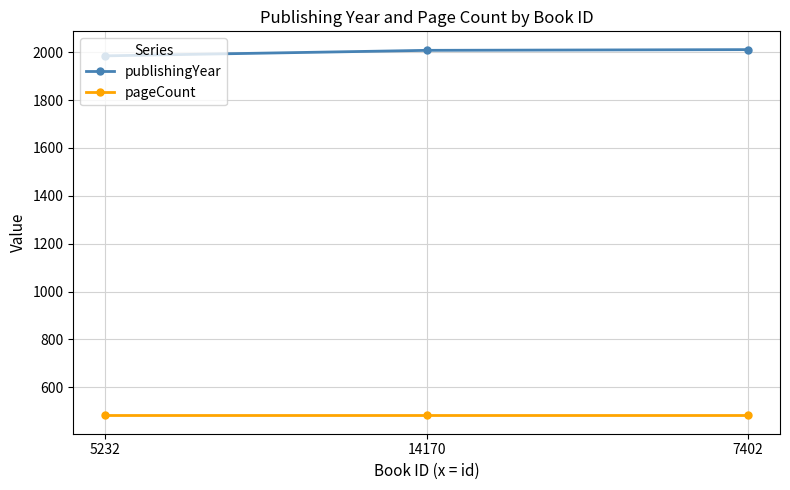

How many publishingYear values are between 1985 and 2011?

3